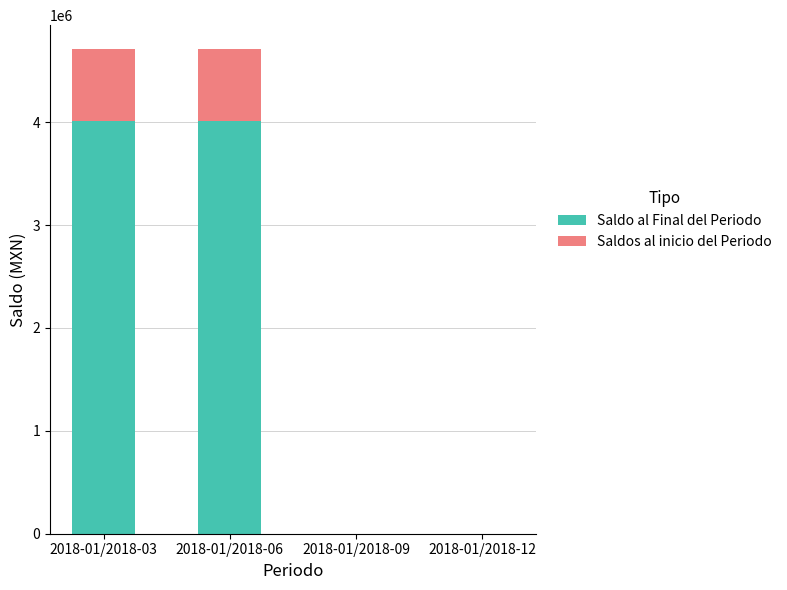

What are all the series names shown in the legend?

Saldo al Final del Periodo, Saldos al inicio del Periodo